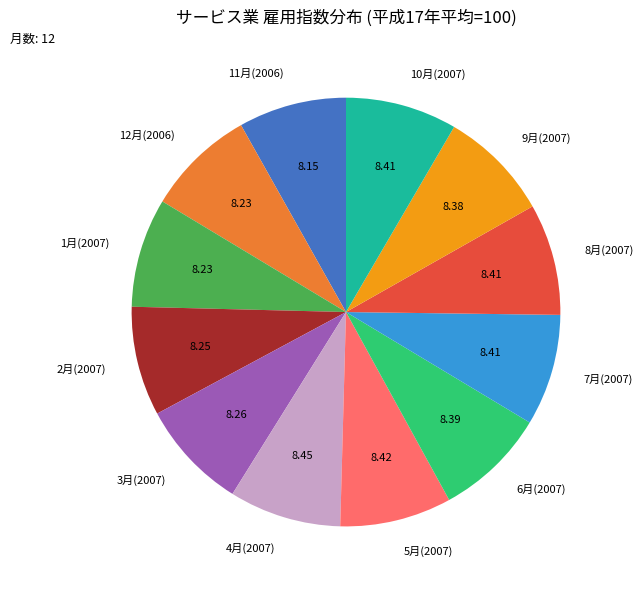

How many segments does this pie chart have?

12